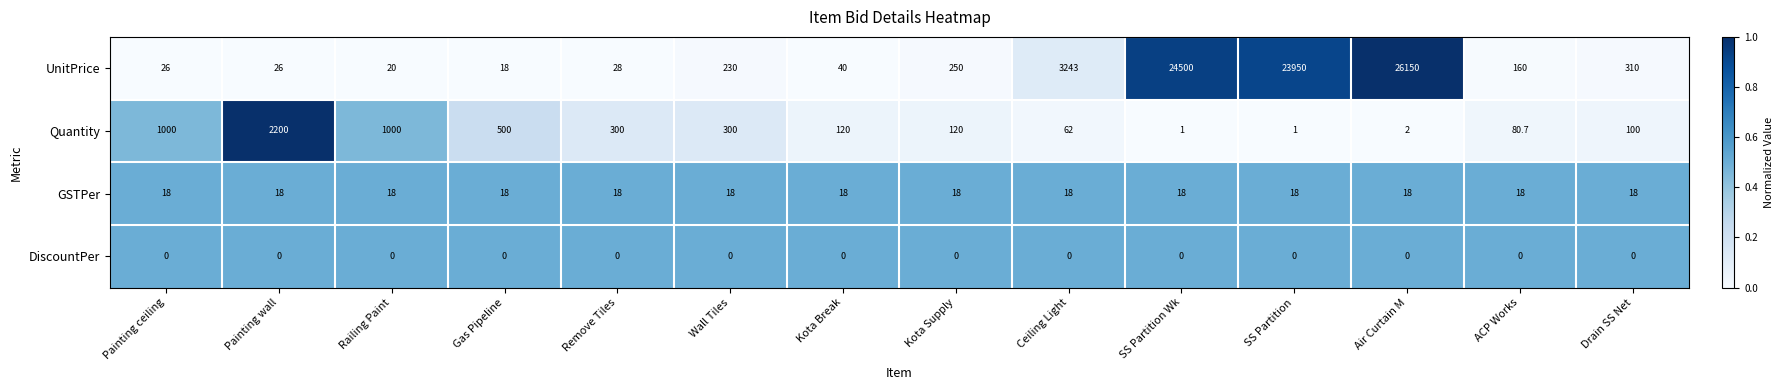

The GSTPer series shows 8.6 at SS Partition Wk. True or false?

False